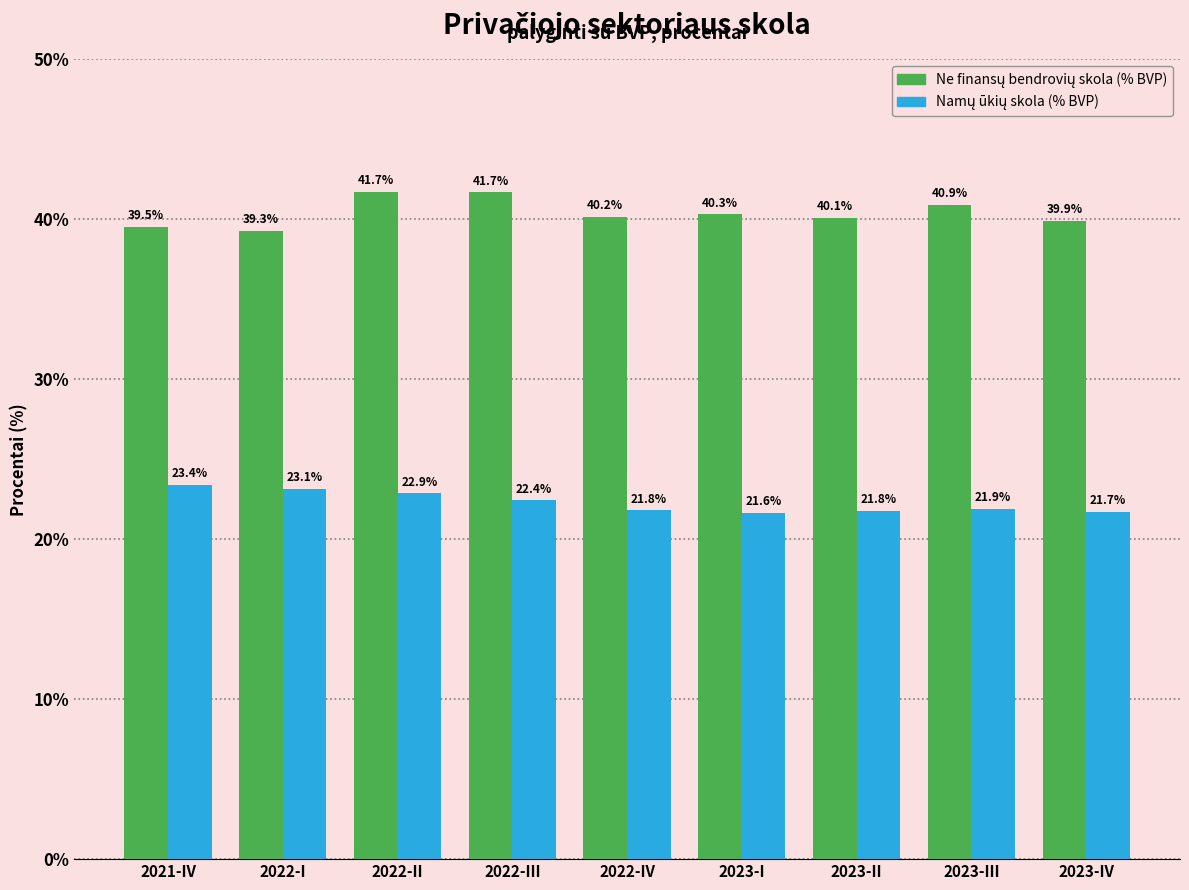

What is the total value across all series at 2022-I?

62.4